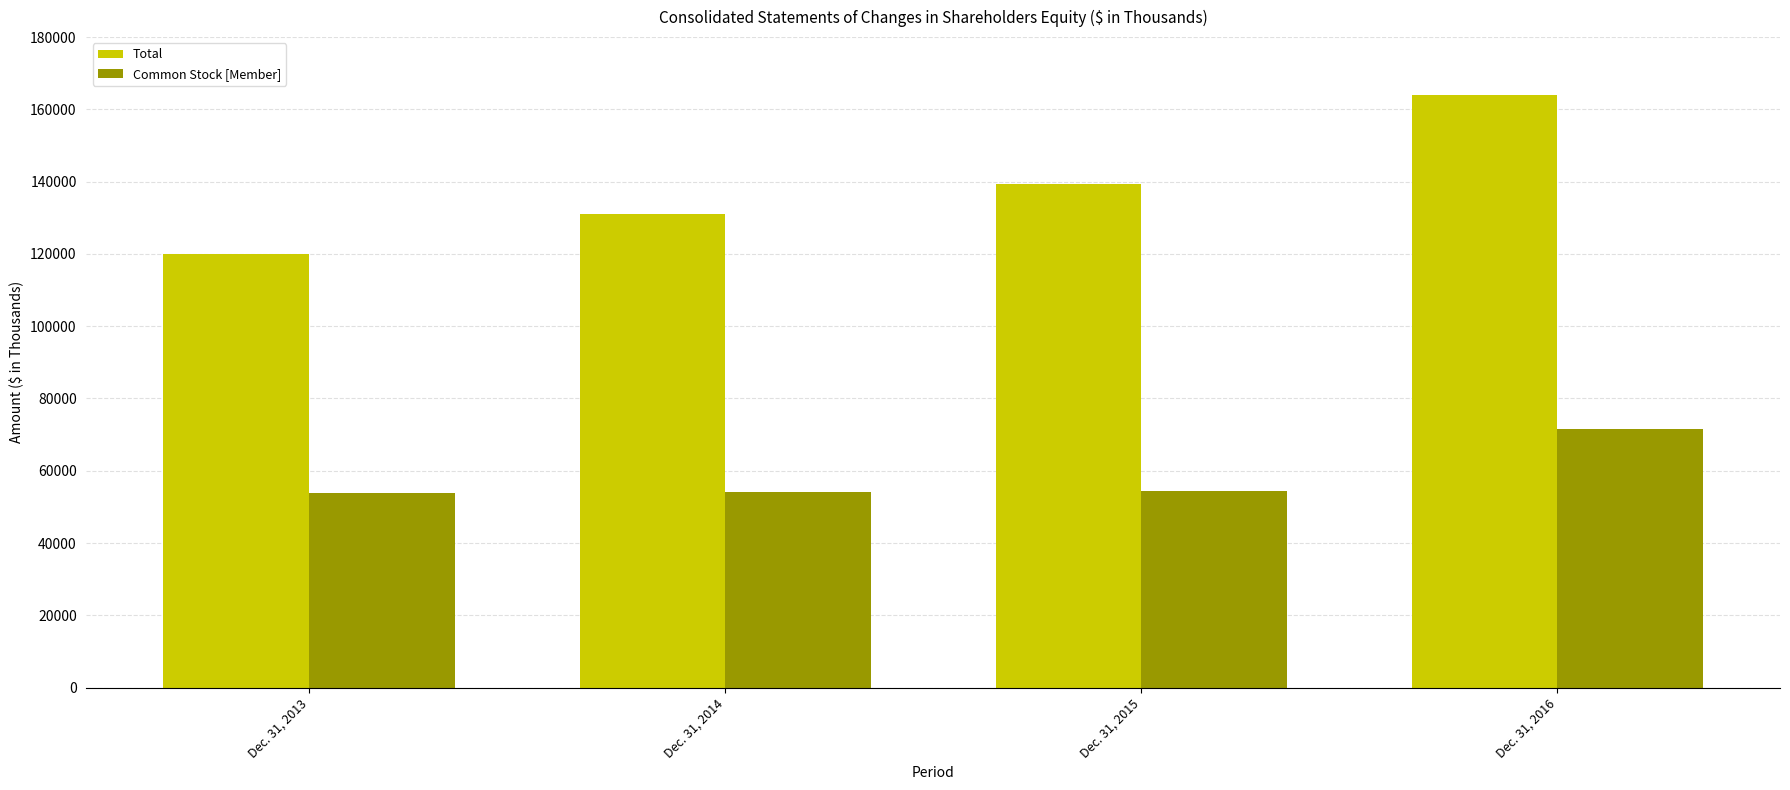

Which series has the widest spread of values?

Total